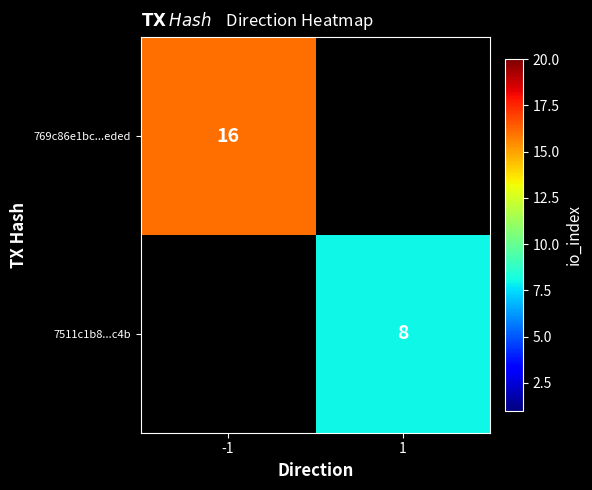

At how many categories does at least one series exceed 13?

1